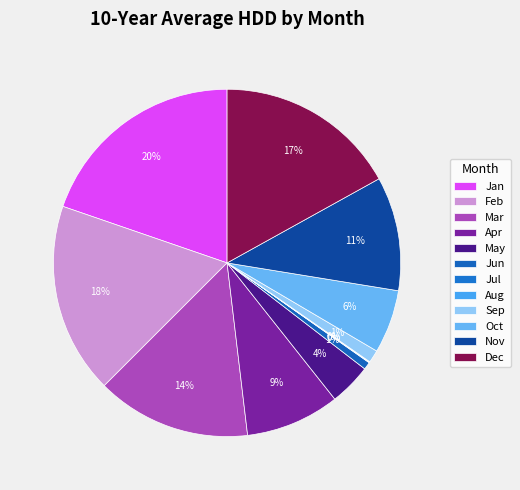

How much of the chart is everything except Feb?

82.2%